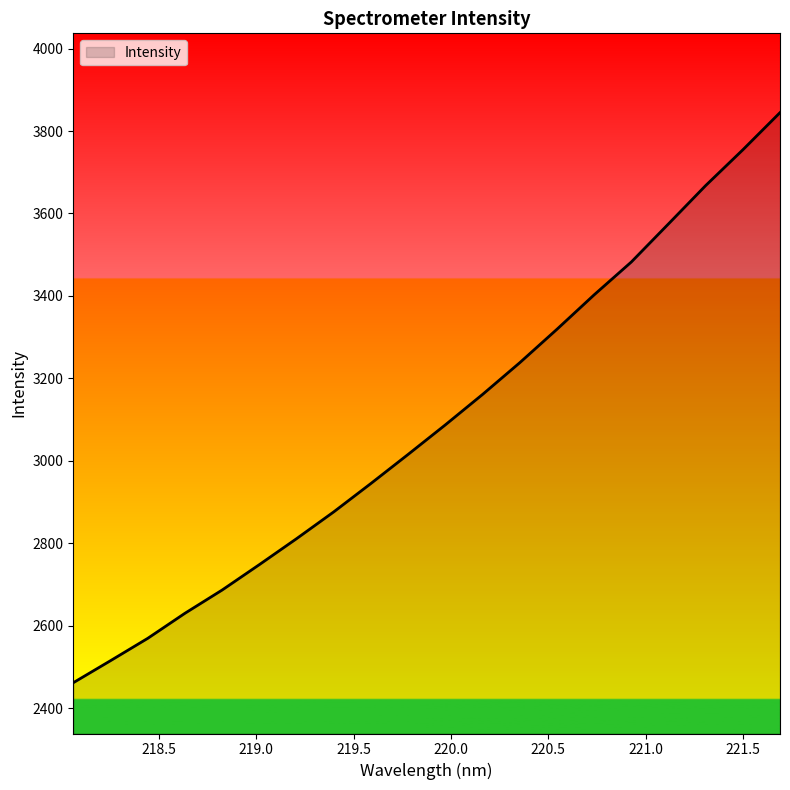

What is the difference between the maximum and minimum values?

1382.3